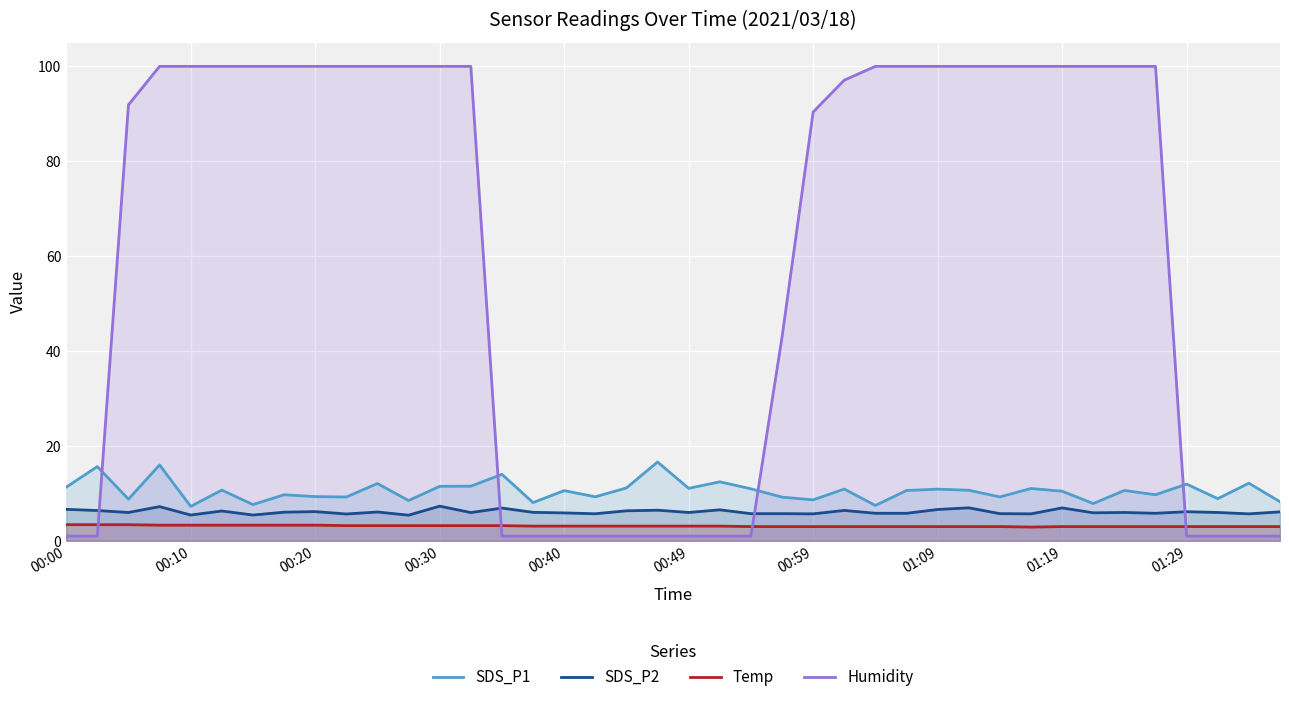

At 00:40, list the series in order from smallest to largest.

Humidity, Temp, SDS_P2, SDS_P1